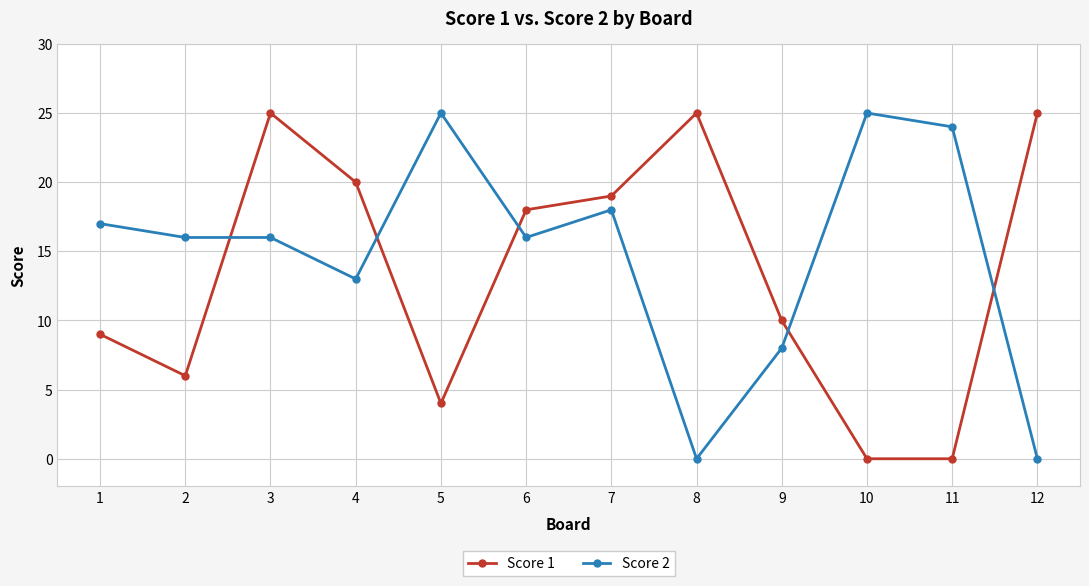

How many values in the Score 1 series are below 18?

6